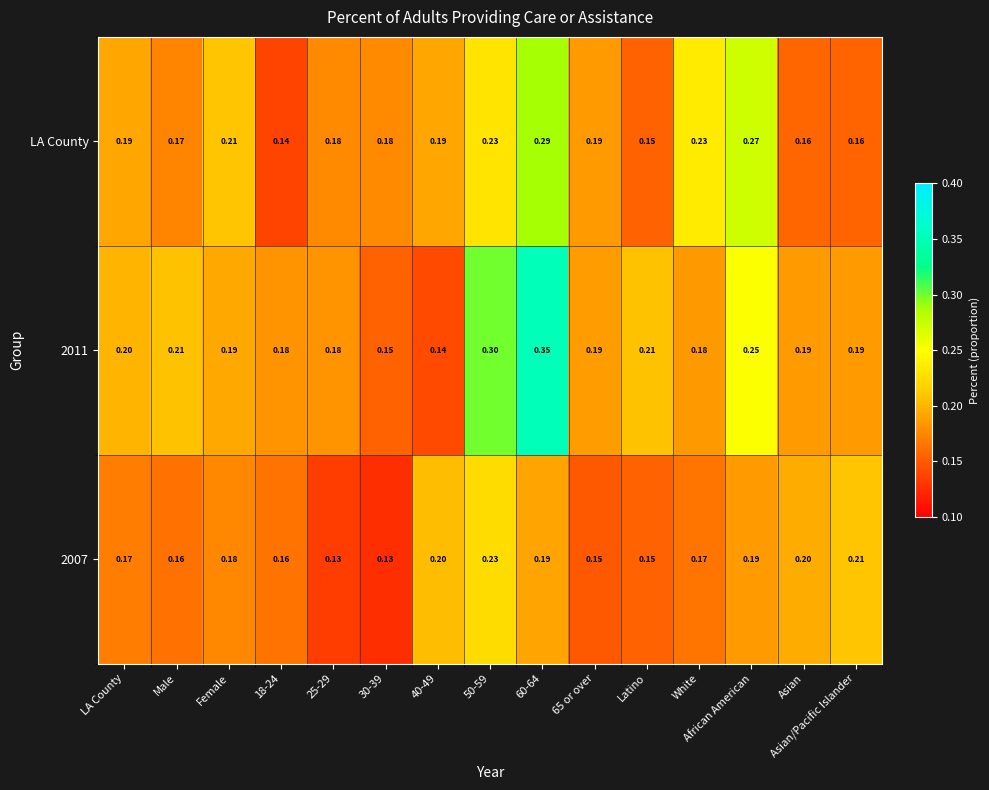

Which series changed the most between Male and White?

LA County